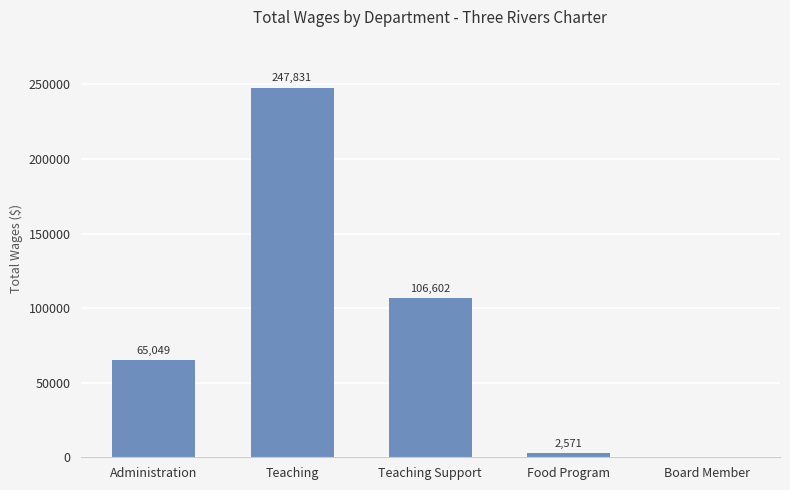

Between Administration and Board Member, which is larger?

Administration